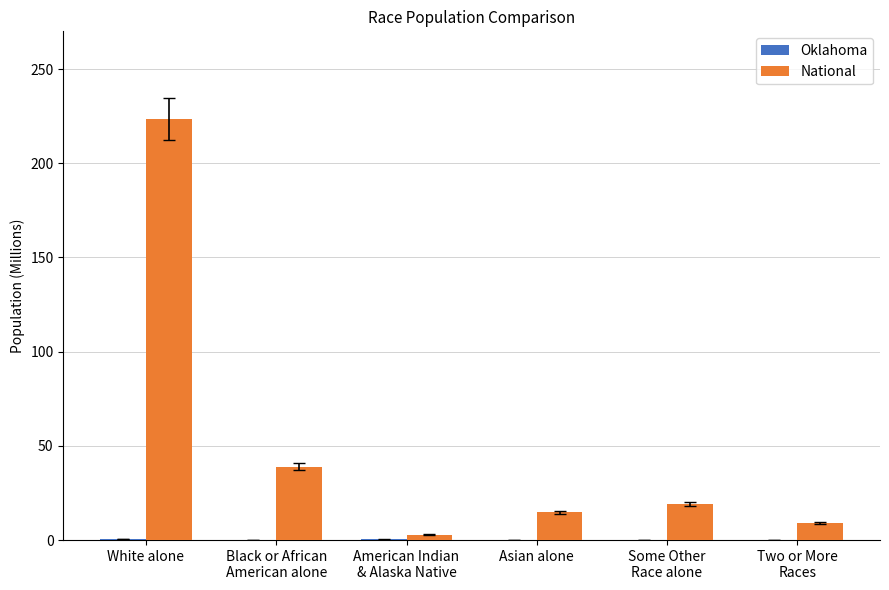

Which series has the largest total across all categories?

National